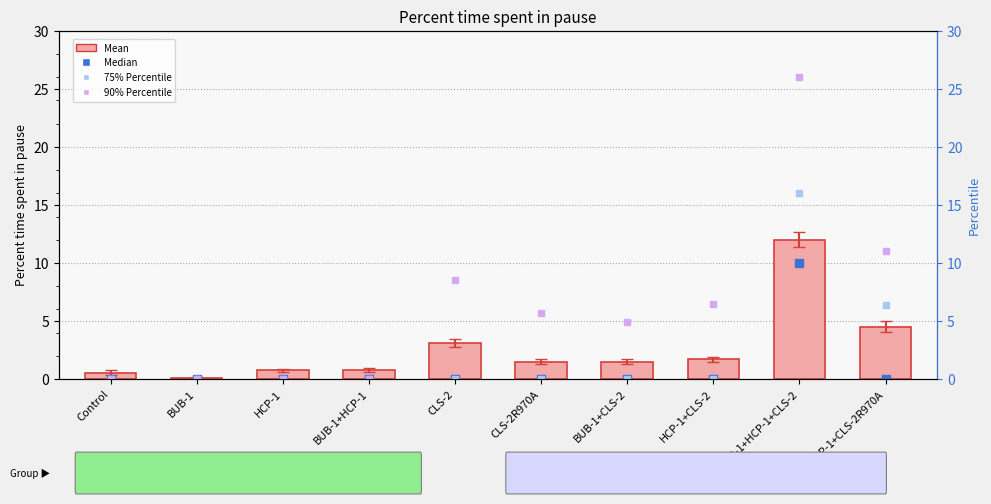

Does the chart contain stacked bars?

No